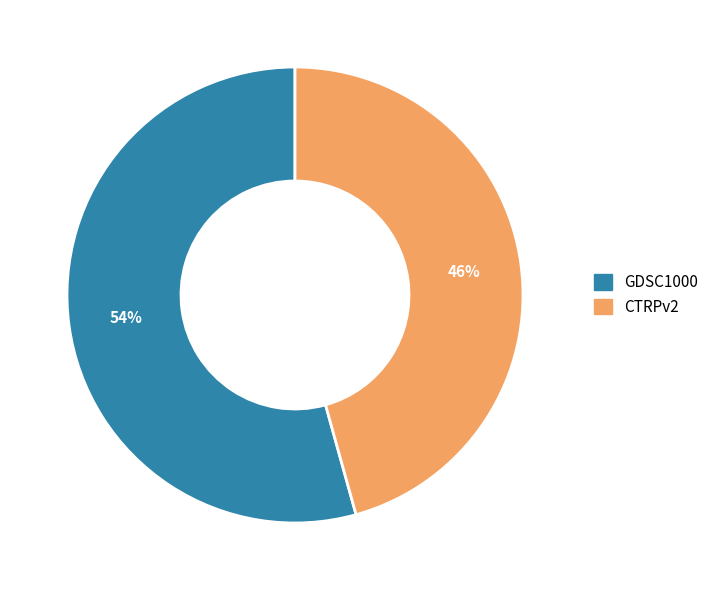

To the nearest percent, what is the average slice percentage?

50%